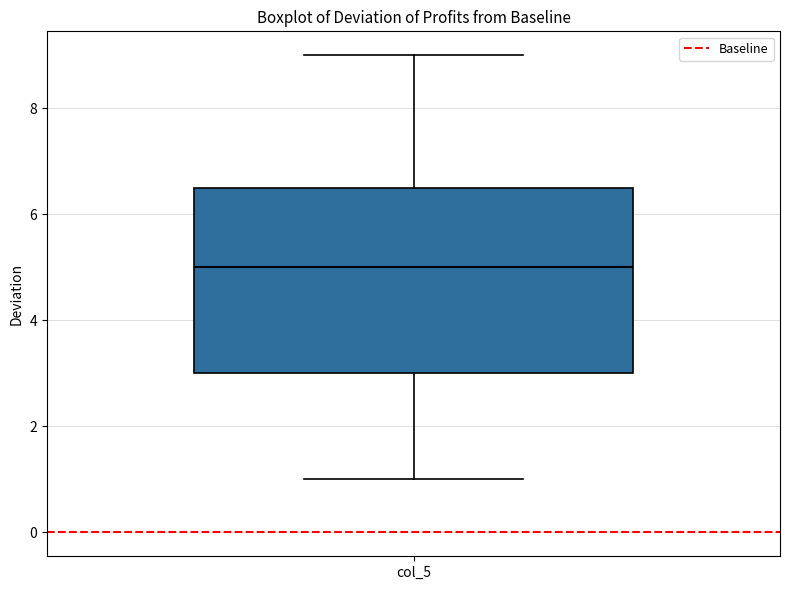

Where is the upper edge of the box for col_5 on the y-axis? The values are not printed on the chart, so give them approximately, as read against the axis.

6.6